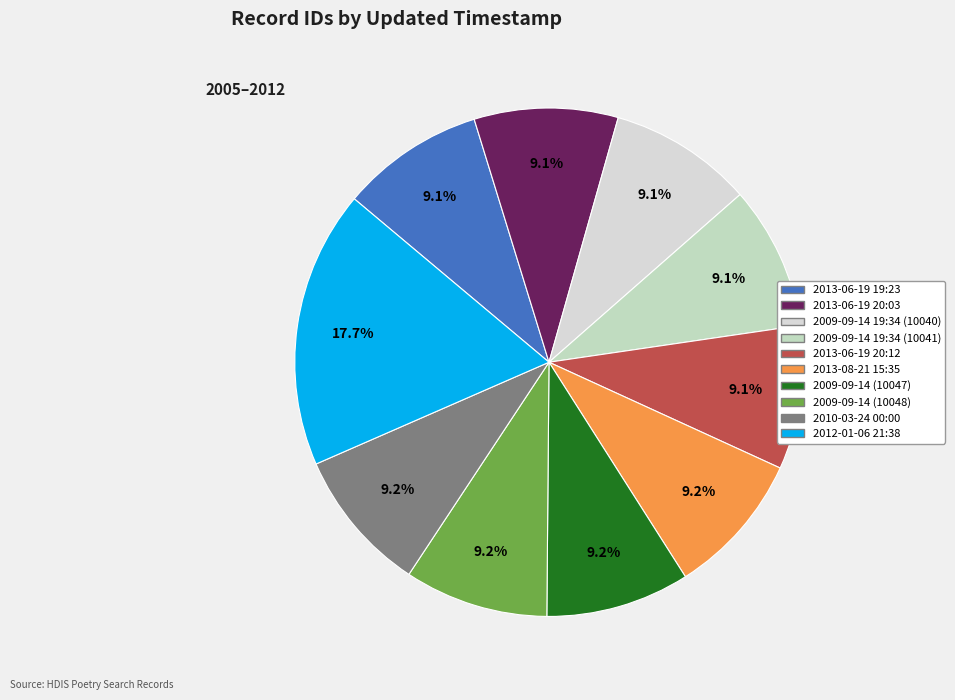

What is the ratio of the value at 2009-09-14 19:34 (10040) to the value at 2009-09-14 (10047)?

1.0